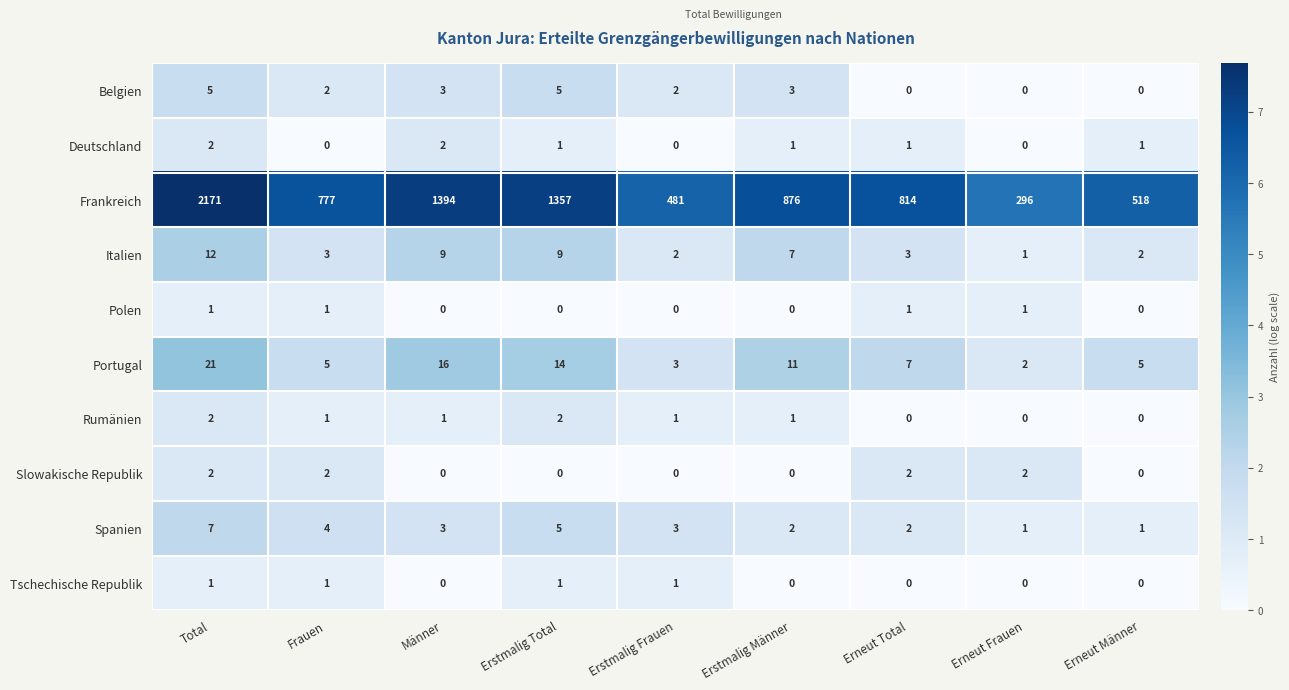

How many distinct data groups are displayed?

10